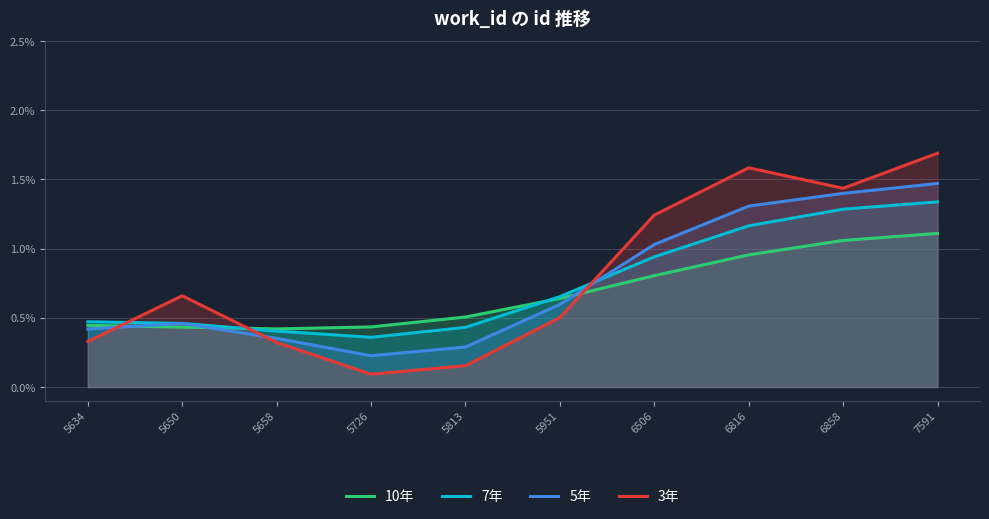

Where is 10年 nearest to the value 0?

5658